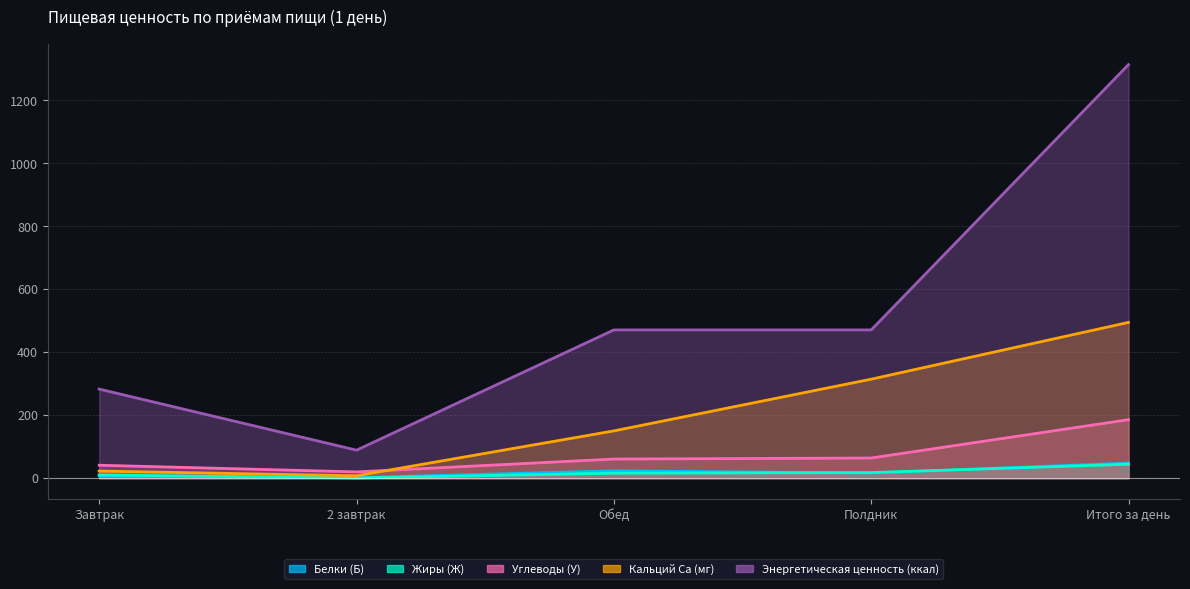

What is the sum of the Кальций Ca (мг) values at Завтрак and Обед?

172.8